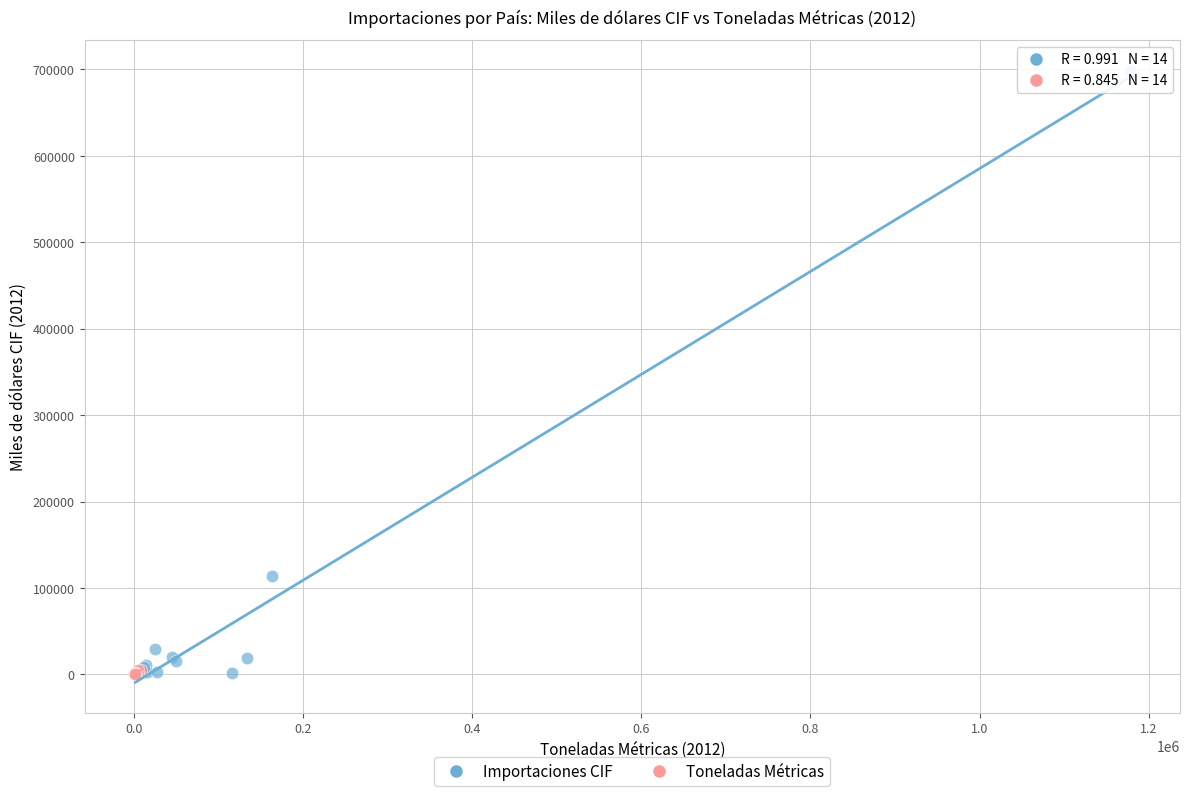

What are all the series names shown in the legend?

Importaciones CIF, Toneladas Métricas